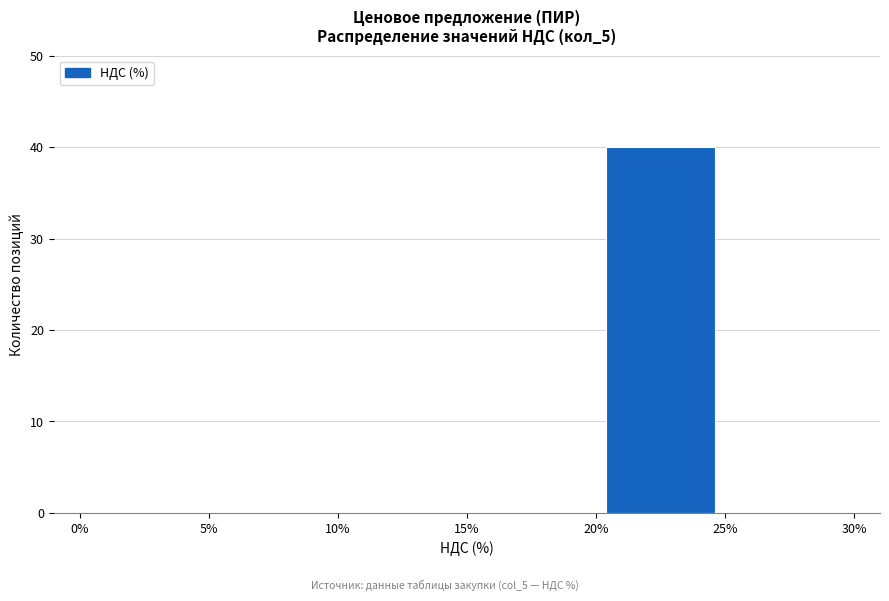

Over which range of the x-axis is the bar tallest?

20% to 25%